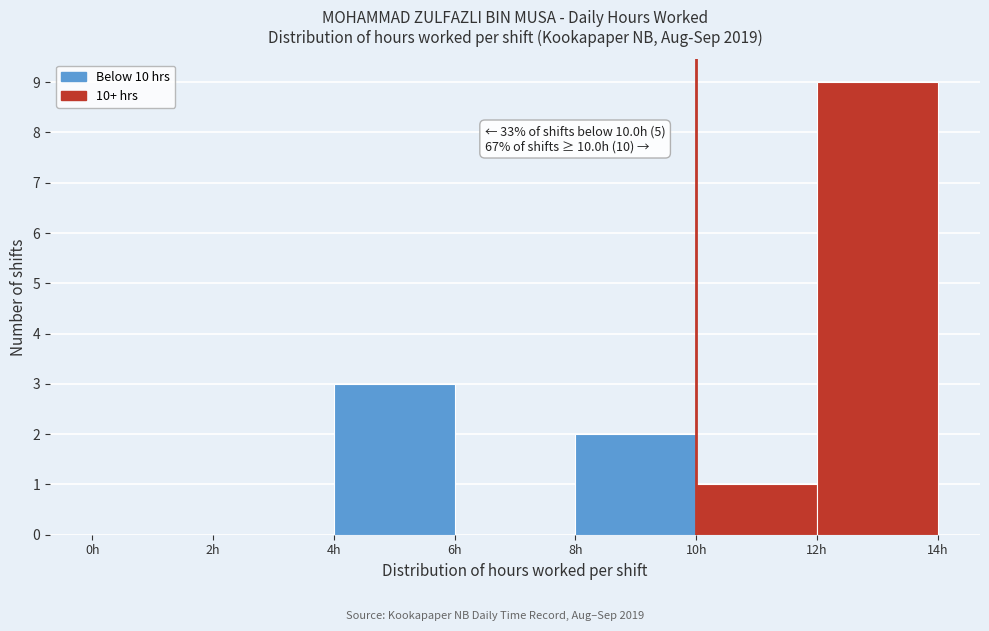

Over which range of the x-axis is the bar tallest?

12 to 14